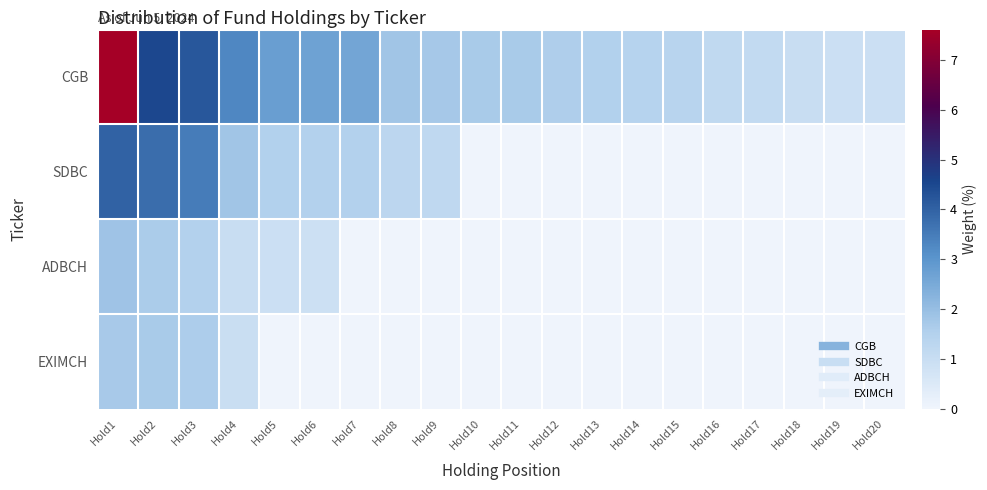

Reading right to left, transcribe all the data shown in this chart.

CGB: Hold20=0.9	Hold19=0.9	Hold18=1.0	Hold17=1.1	Hold16=1.2	Hold15=1.4	Hold14=1.4	Hold13=1.5	Hold12=1.6	Hold11=1.7	Hold10=1.7	Hold9=1.8	Hold8=1.8	Hold7=2.6	Hold6=2.7	Hold5=2.8	Hold4=3.3	Hold3=4.2	Hold2=4.5	Hold1=7.6
SDBC: Hold20=0.0	Hold19=0.0	Hold18=0.0	Hold17=0.0	Hold16=0.0	Hold15=0.0	Hold14=0.0	Hold13=0.0	Hold12=0.0	Hold11=0.0	Hold10=0.0	Hold9=1.2	Hold8=1.3	Hold7=1.5	Hold6=1.5	Hold5=1.5	Hold4=1.8	Hold3=3.5	Hold2=3.8	Hold1=4.0
ADBCH: Hold20=0.0	Hold19=0.0	Hold18=0.0	Hold17=0.0	Hold16=0.0	Hold15=0.0	Hold14=0.0	Hold13=0.0	Hold12=0.0	Hold11=0.0	Hold10=0.0	Hold9=0.0	Hold8=0.0	Hold7=0.0	Hold6=0.9	Hold5=0.9	Hold4=1.0	Hold3=1.5	Hold2=1.6	Hold1=1.9
EXIMCH: Hold20=0.0	Hold19=0.0	Hold18=0.0	Hold17=0.0	Hold16=0.0	Hold15=0.0	Hold14=0.0	Hold13=0.0	Hold12=0.0	Hold11=0.0	Hold10=0.0	Hold9=0.0	Hold8=0.0	Hold7=0.0	Hold6=0.0	Hold5=0.0	Hold4=1.0	Hold3=1.6	Hold2=1.7	Hold1=1.7